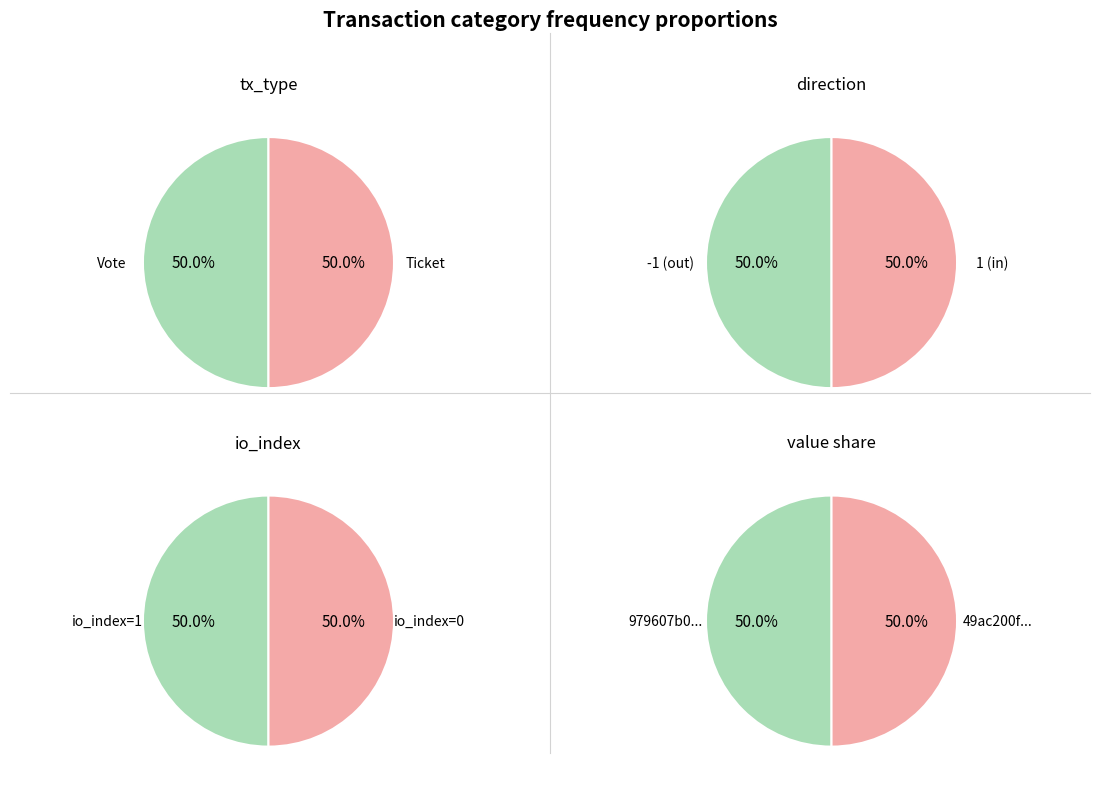

How many slices are in this pie chart?

2